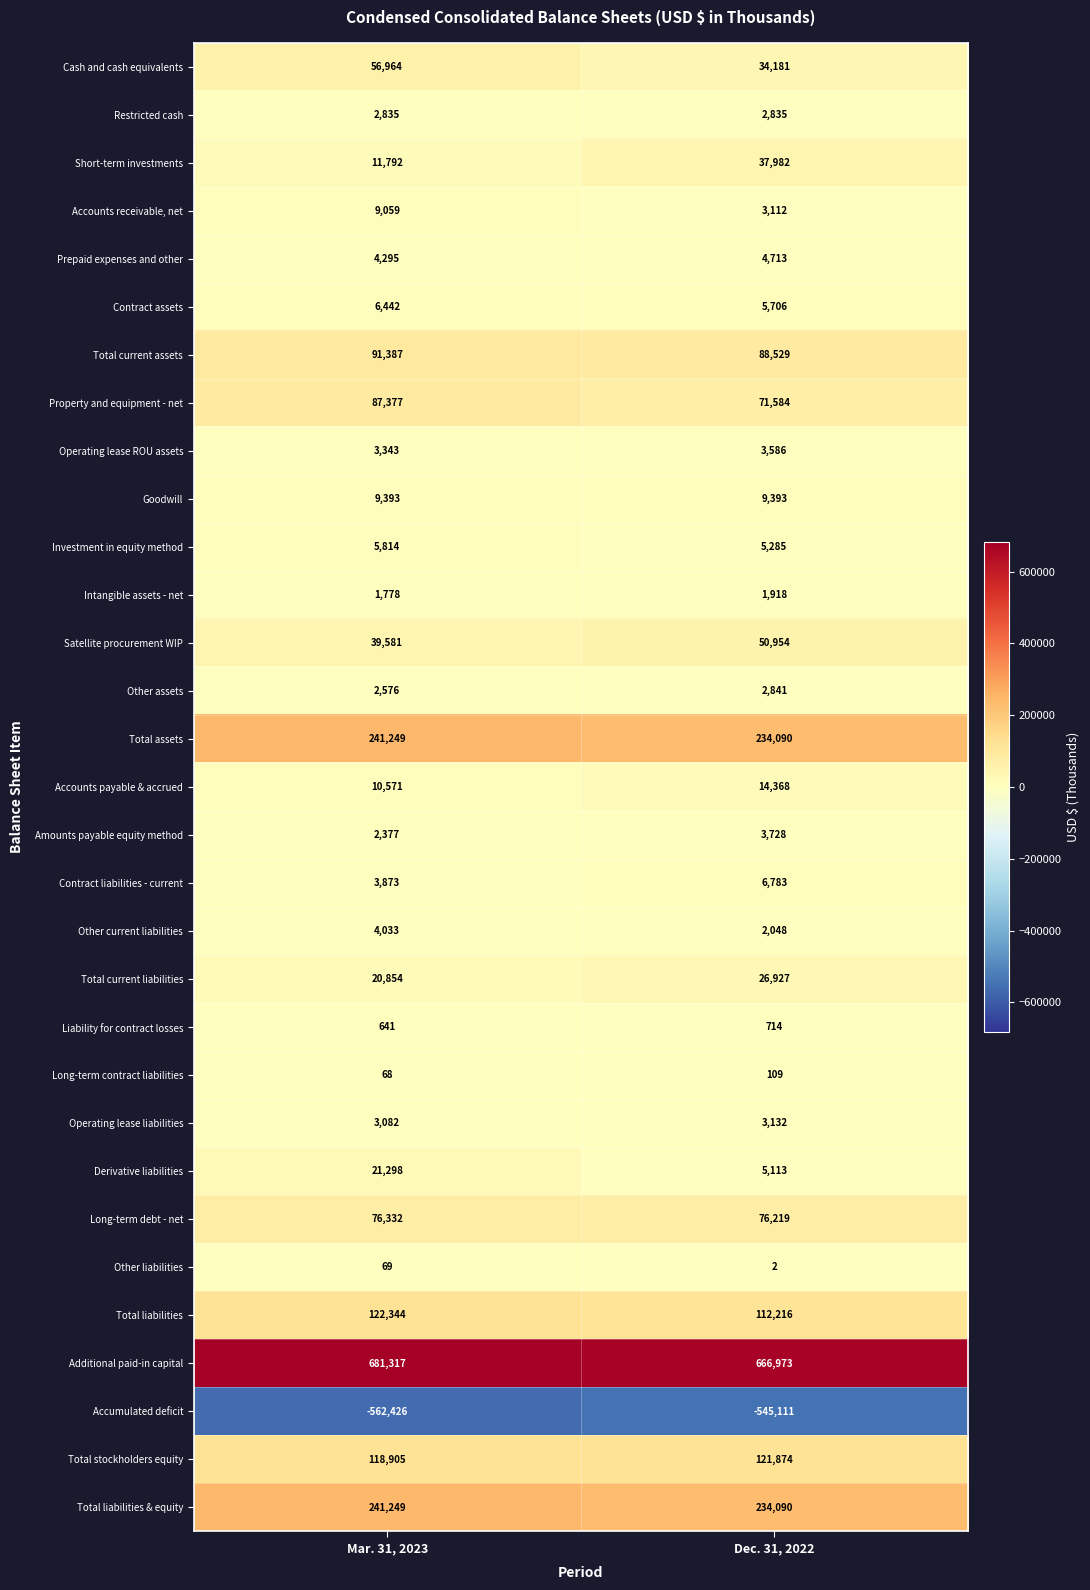

Which series has the widest spread of values?

Short-term investments